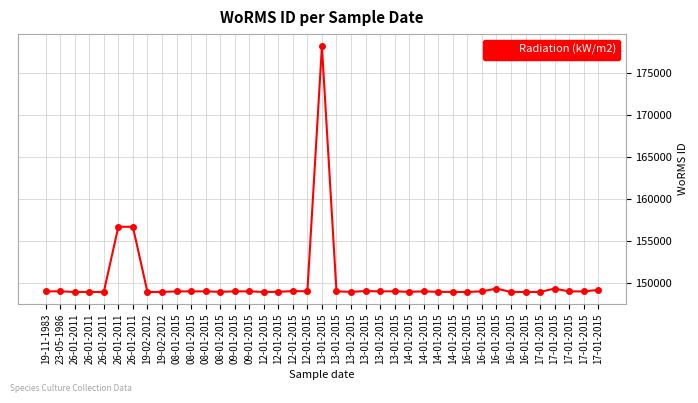

How many categories are shown in the chart?

39